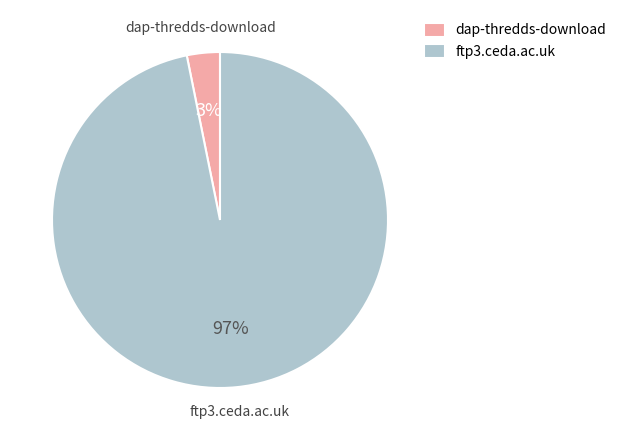

To the nearest percent, what portion does dap-thredds-download represent?

3%